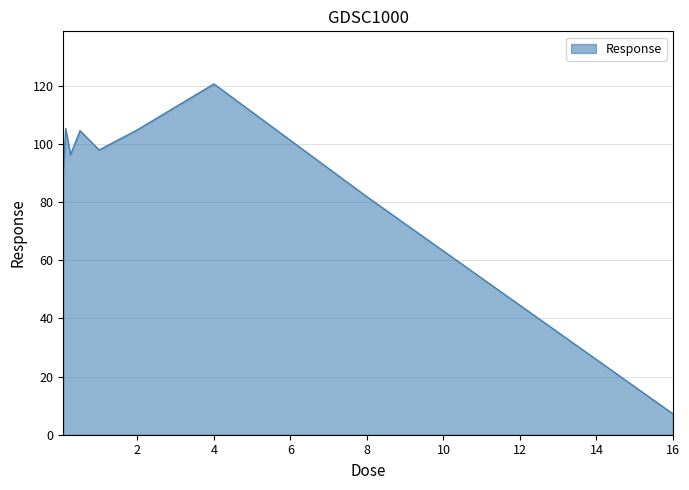

Count the number of categories in the chart.

9